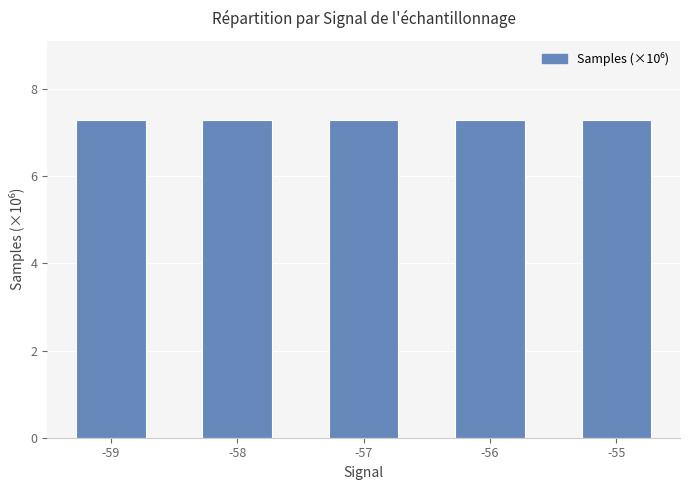

What is the smallest value displayed?

7.3